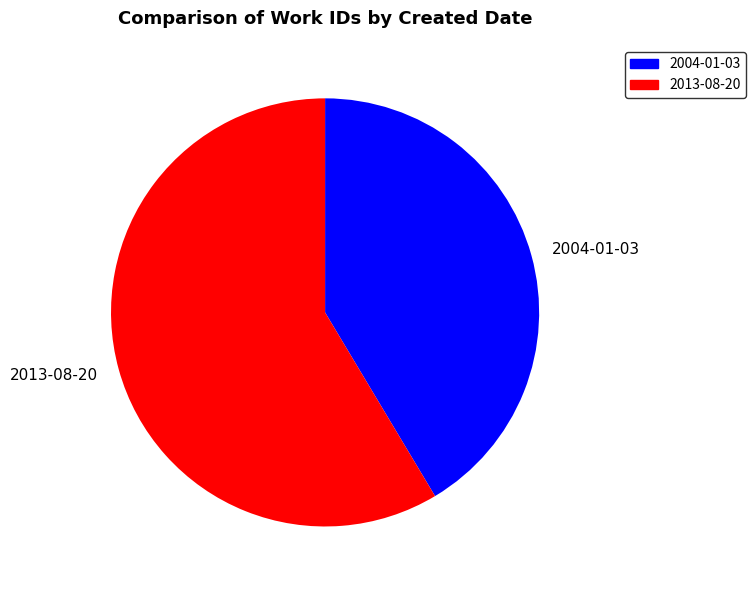

Which has a higher value, 2013-08-20 or 2004-01-03?

2013-08-20